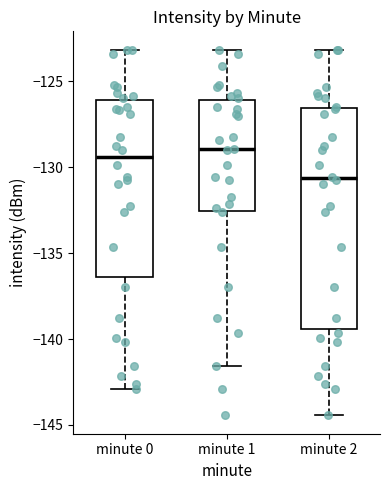

Where is the lower edge of the box for minute 2 on the y-axis? The values are not printed on the chart, so give them approximately, as read against the axis.

-139.5